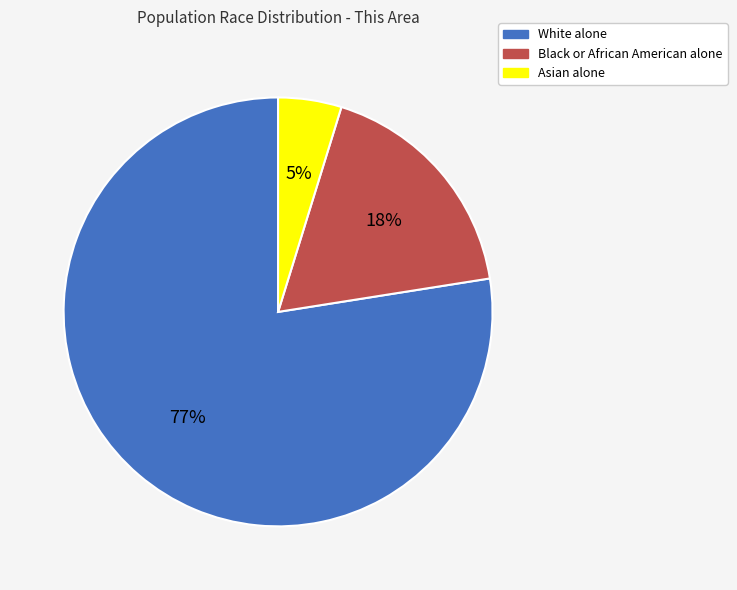

True or false: White alone accounts for 91% of the total.

False